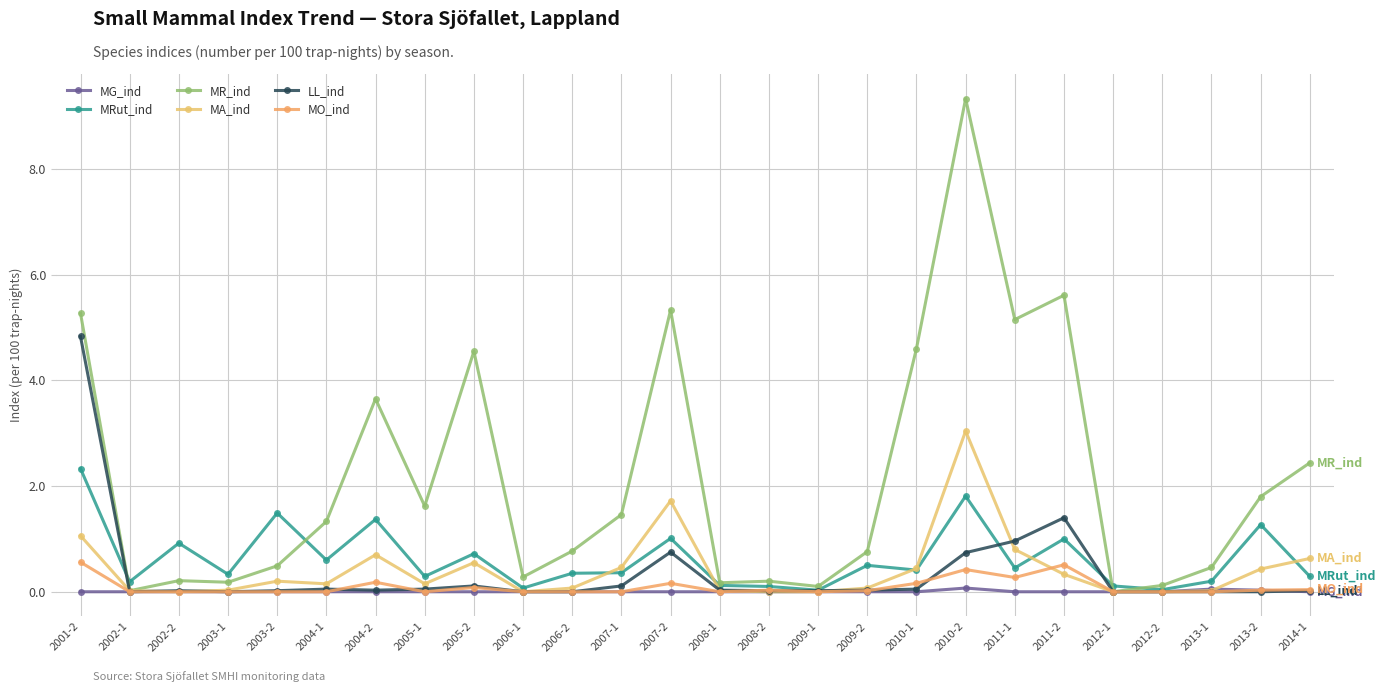

List the series in order of their peak value, highest first.

MR_ind, LL_ind, MA_ind, MRut_ind, MO_ind, MG_ind